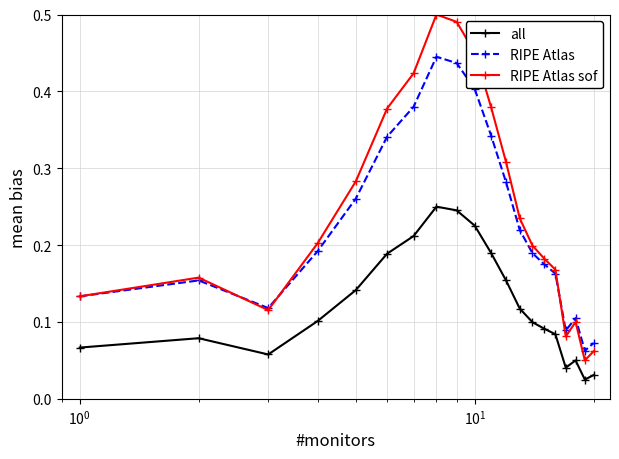

True or false: all and RIPE Atlas sof cross at least once.

False